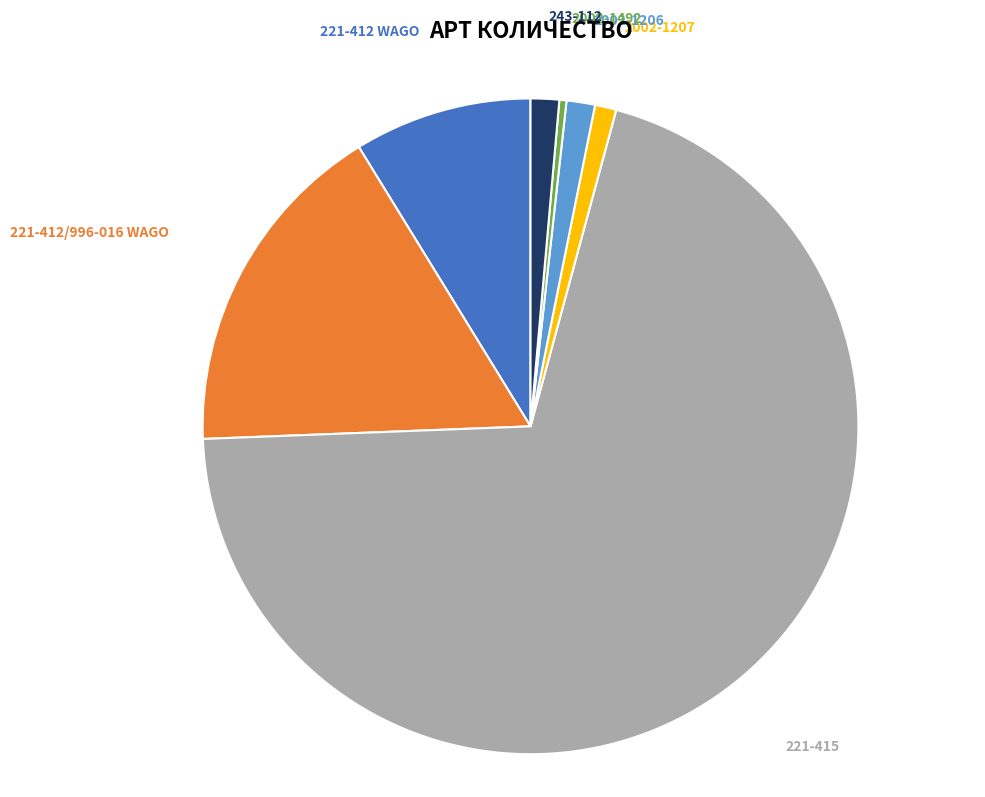

The 221-412 WAGO slice represents 9% of the pie. True or false?

True